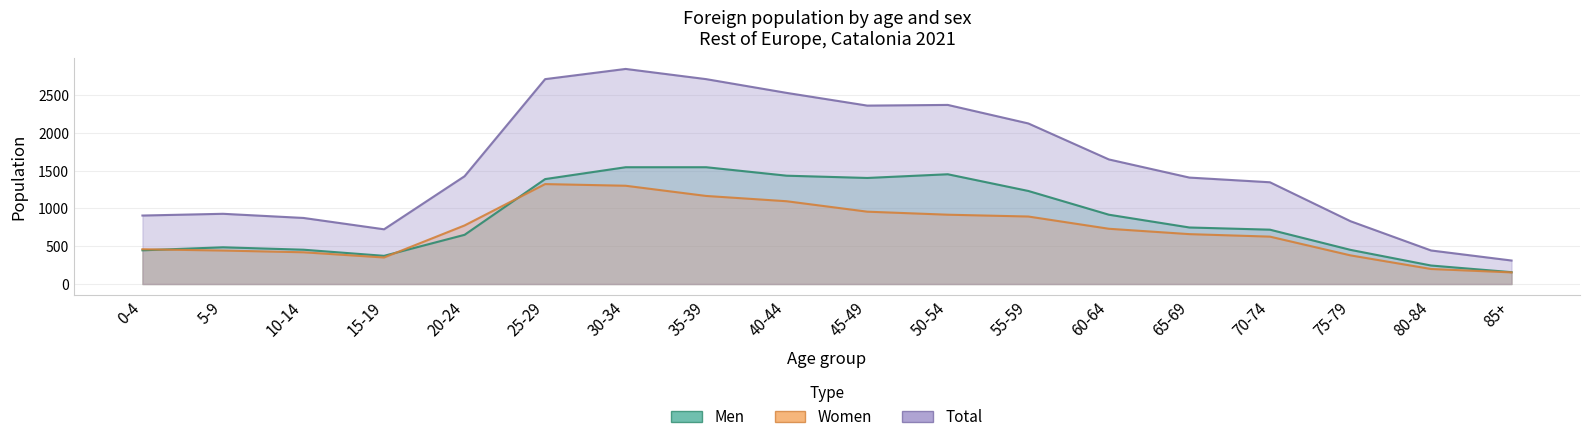

What is the label of the 4th point from the left?

15-19